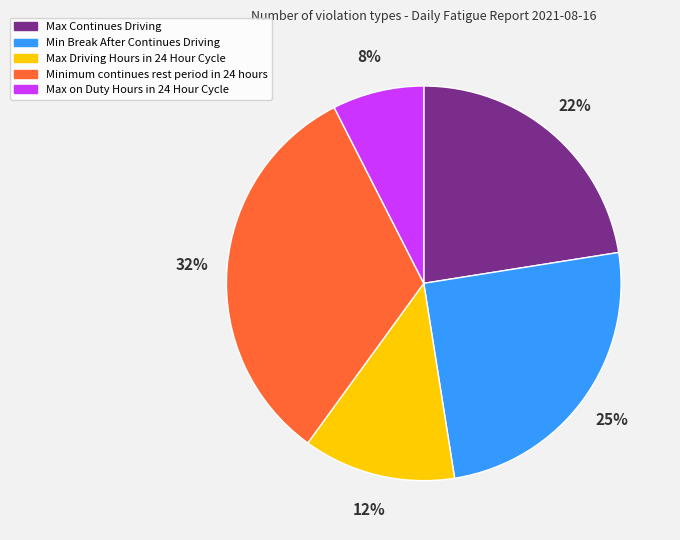

To the nearest percent, what portion does Min Break After Continues Driving represent?

25%